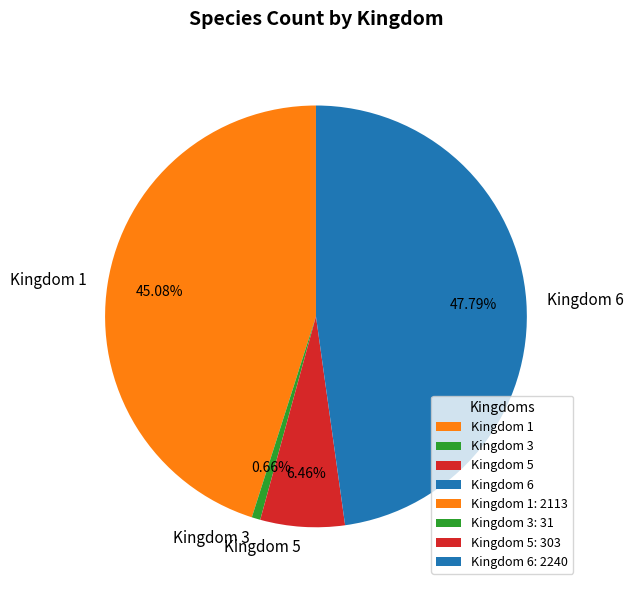

Rank the categories by value from highest to lowest.

Kingdom 6, Kingdom 1, Kingdom 5, Kingdom 3